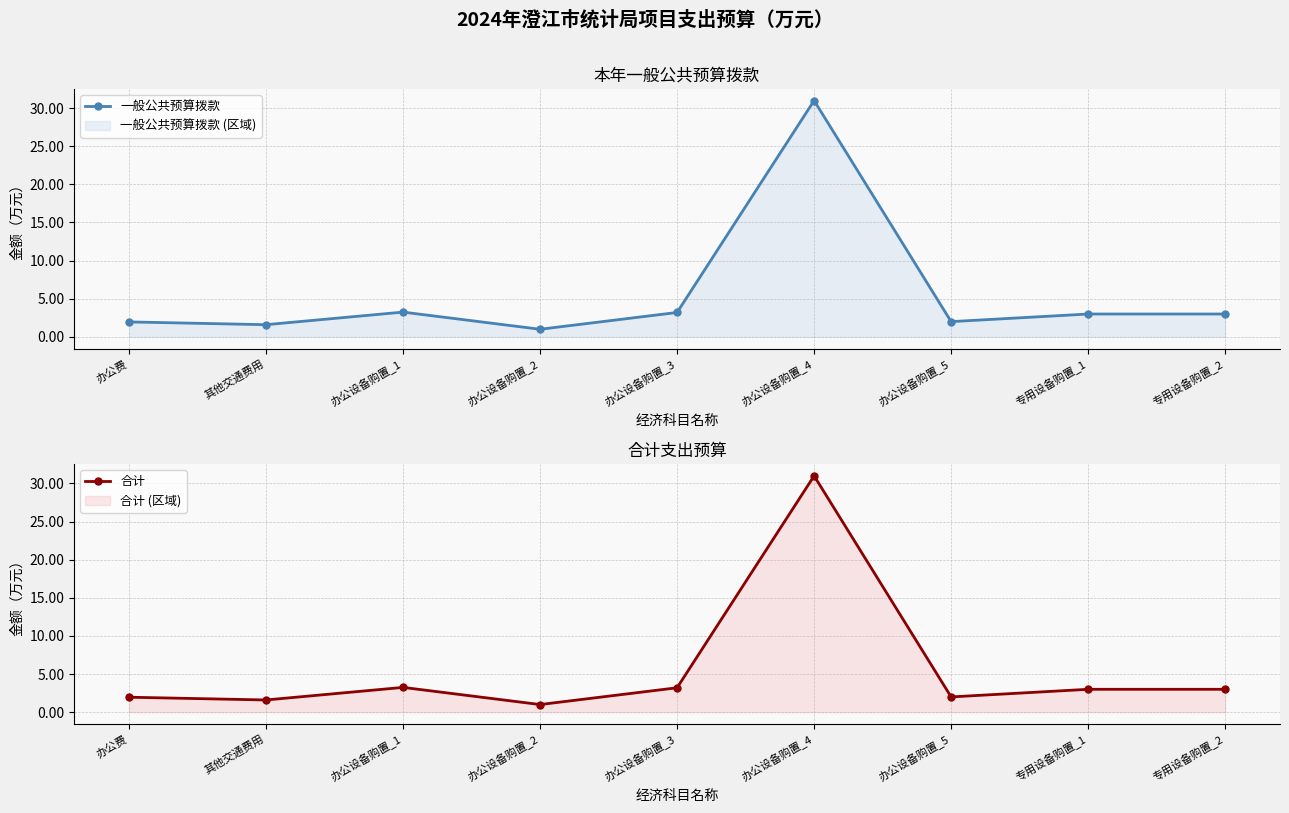

True or false: 一般公共预算拨款 and 合计 intersect in this chart.

False